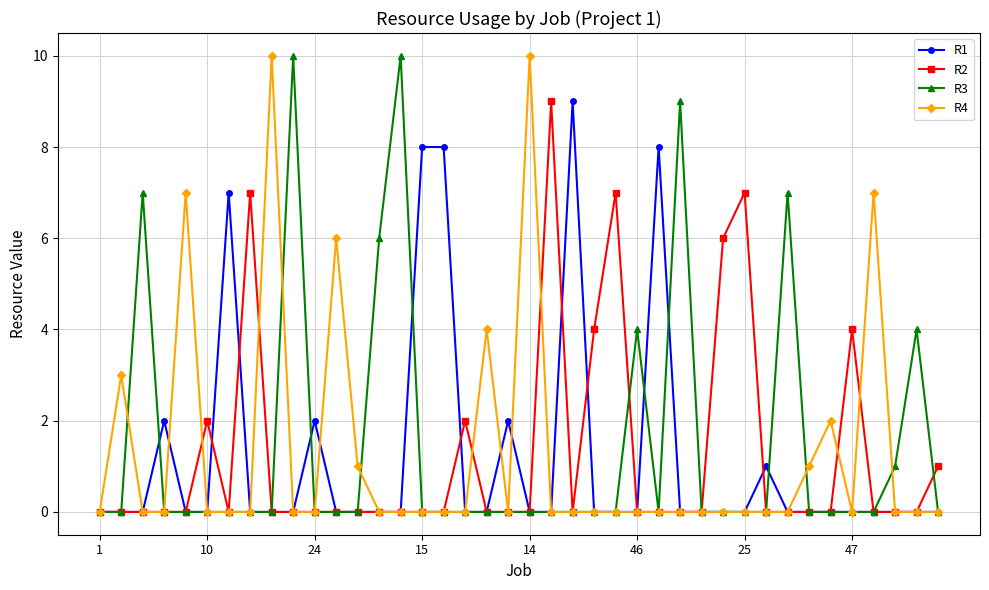

Rank the series by their average value, from highest to lowest.

R3, R4, R2, R1